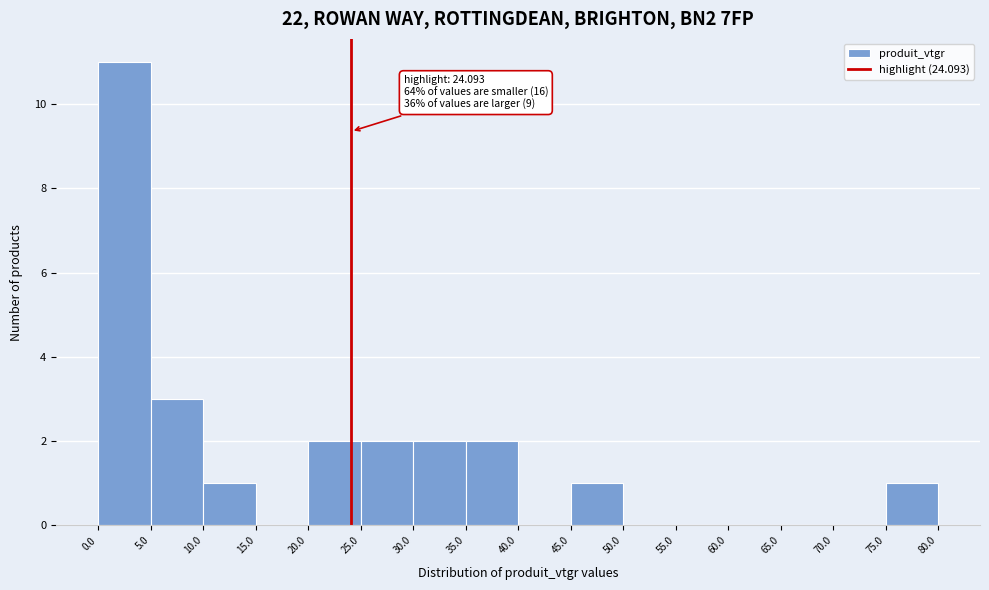

Over which range of the x-axis is the bar tallest?

0.0 to 5.0